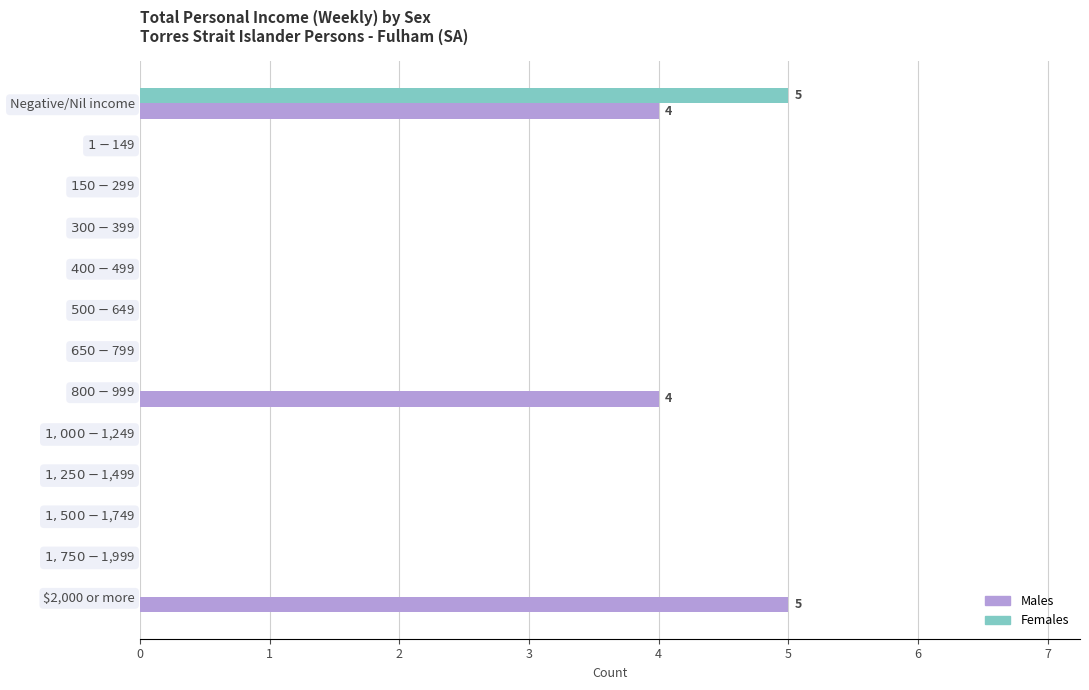

What is the greatest value displayed?

5